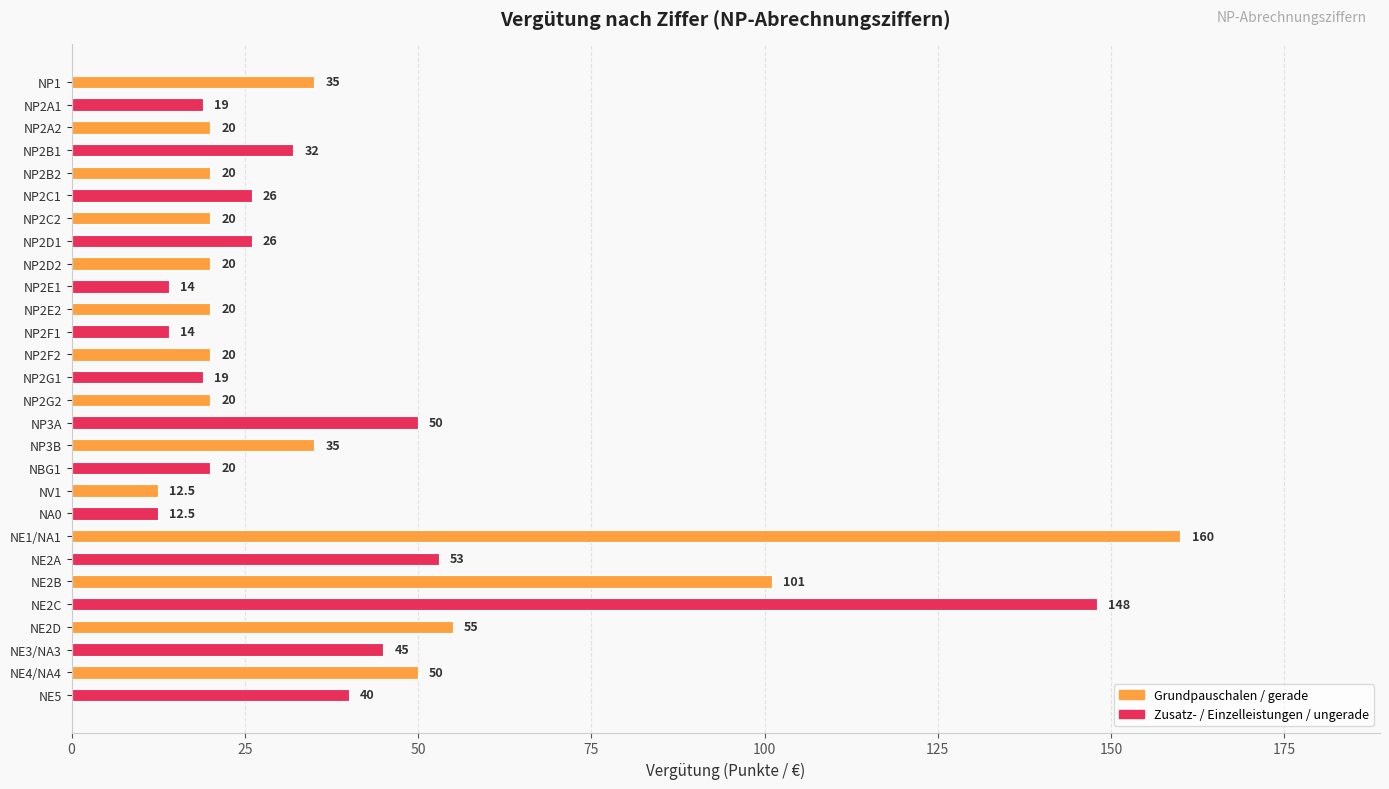

What is the label of the 27th bar from the bottom?

NP2A1